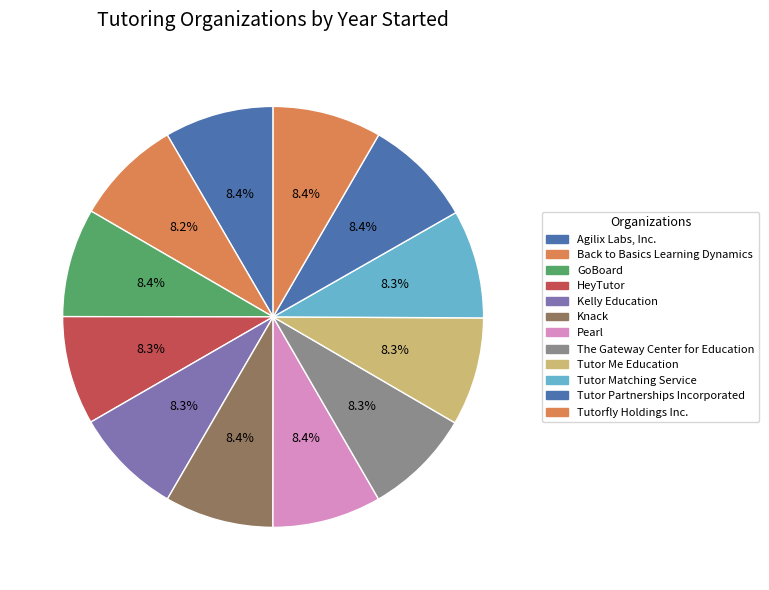

How many segments does this pie chart have?

12